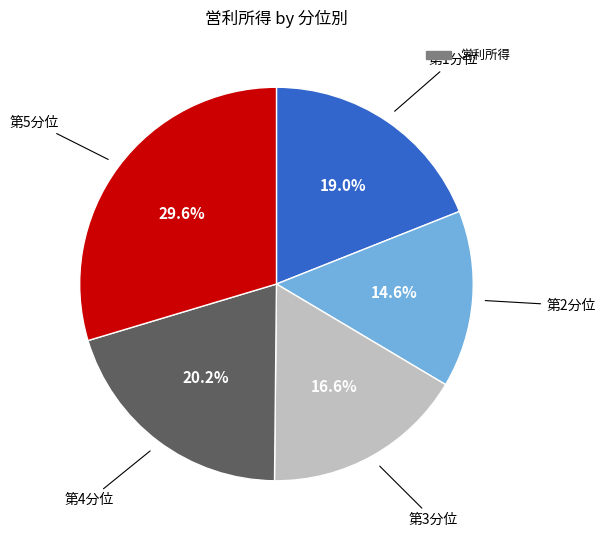

Is there any slice that represents more than half of the pie?

No